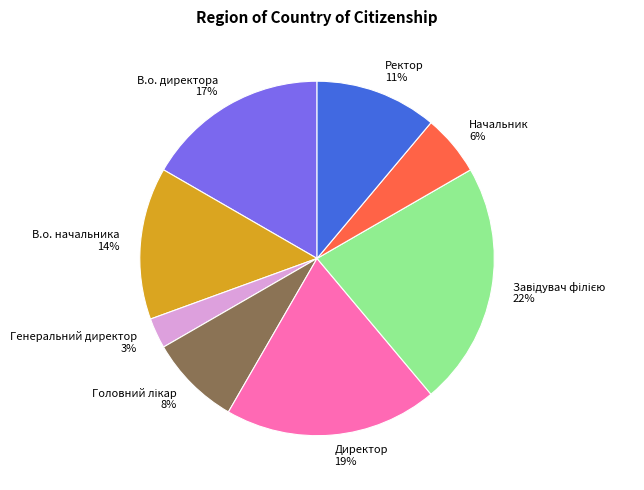

True or false: В.о. начальника accounts for 21% of the total.

False